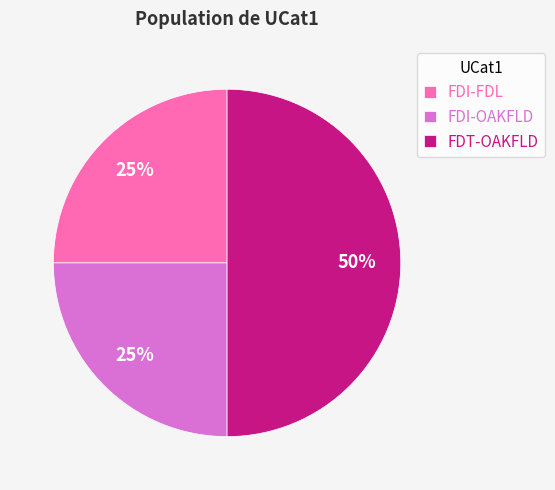

To the nearest percent, what percentage of the pie is FDT-OAKFLD?

50%